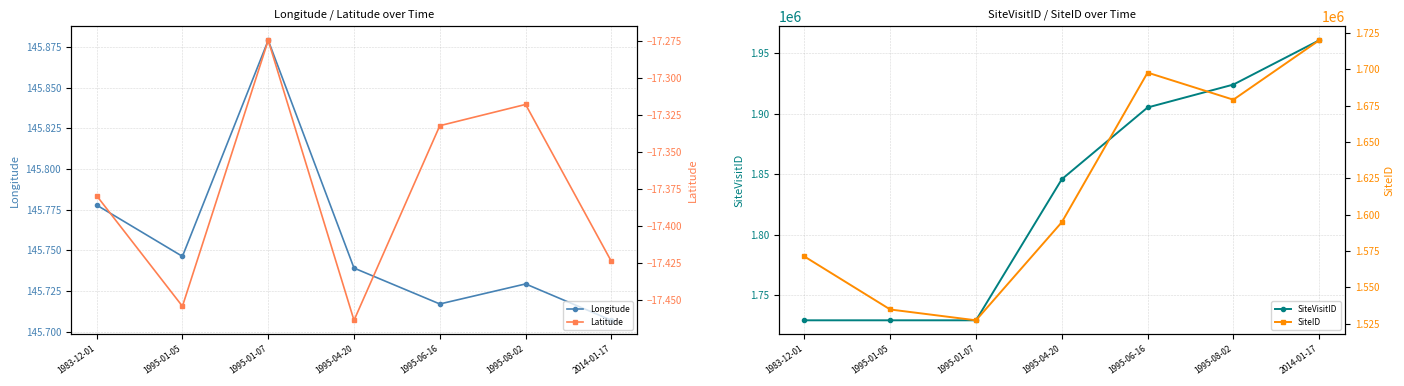

Which category has the highest value across all series?

2014-01-17